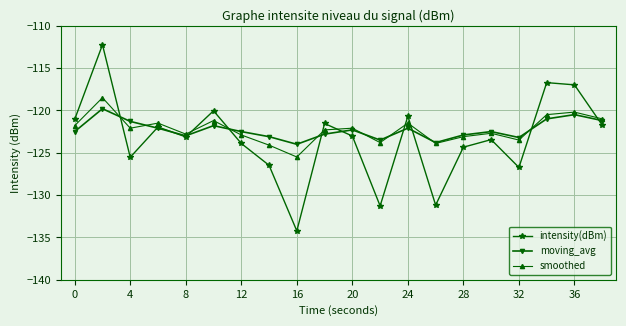

Which series has the largest range (max minus min)?

intensity(dBm)